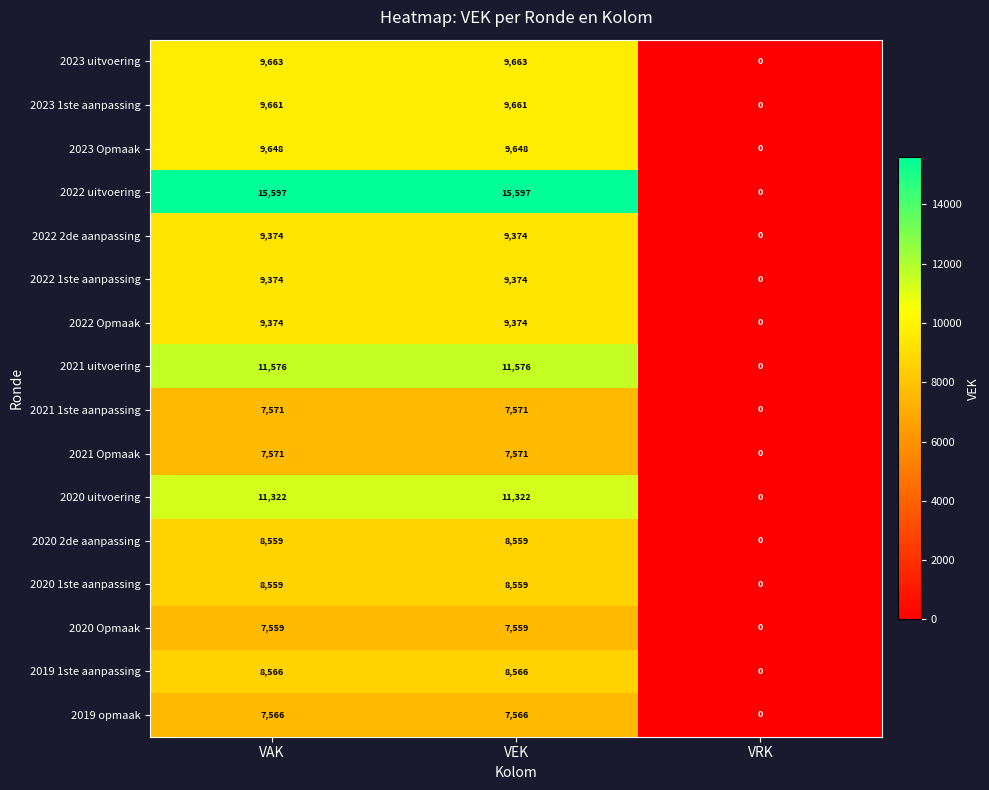

Is it true that 2021 uitvoering equals 11576 at VAK?

True